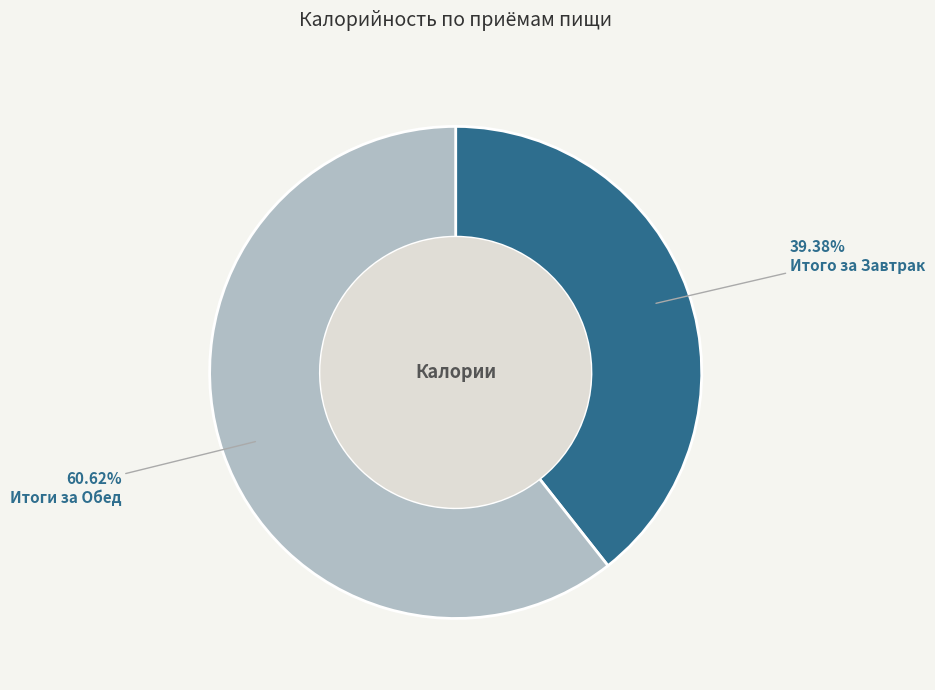

Is it true that Итого за Завтрак is 39% of the pie?

True